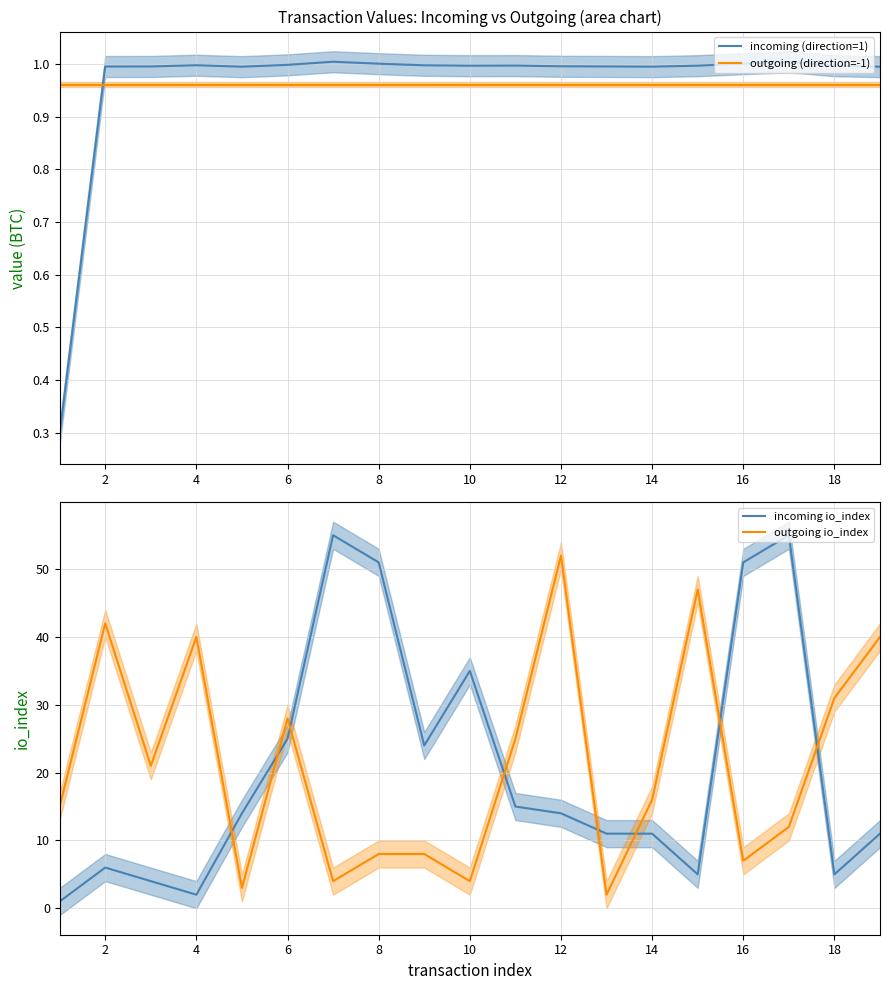

Where is the first local minimum for incoming io_index?

4